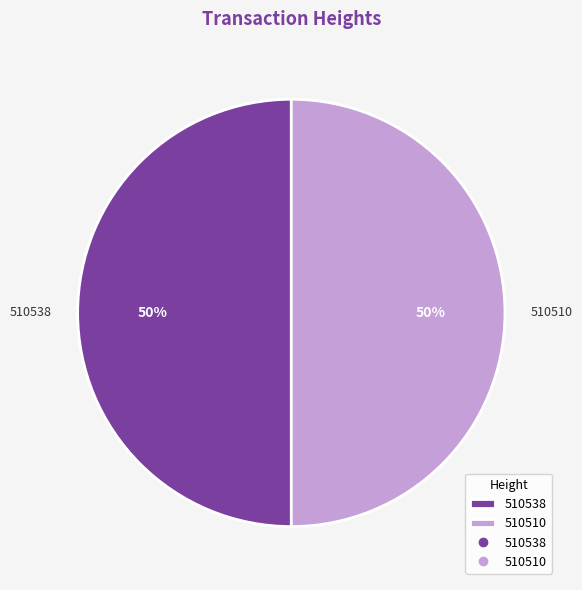

What is the ratio of the value at 510510 to the value at 510538?

1.0